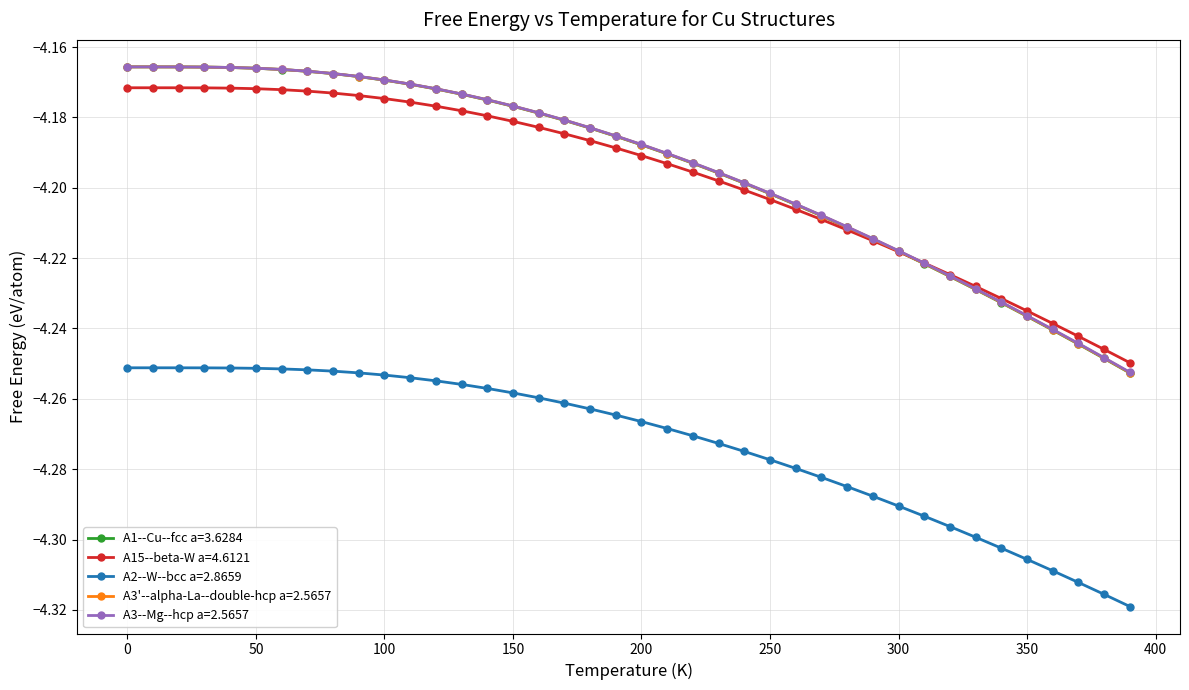

True or false: A2--W--bcc a=2.8659 and A1--Cu--fcc a=3.6284 intersect in this chart.

False